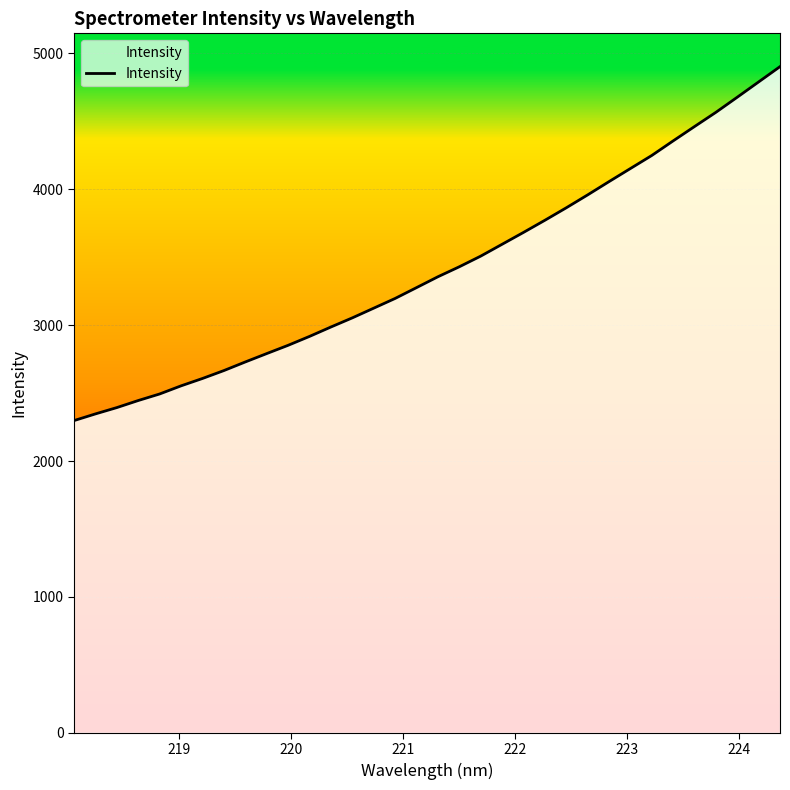

What is the difference between the maximum and minimum values?

2605.3